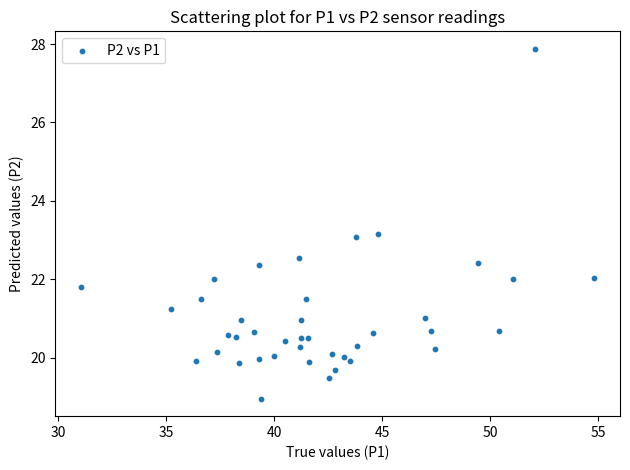

What is the range of Y values (max minus min)?

8.9